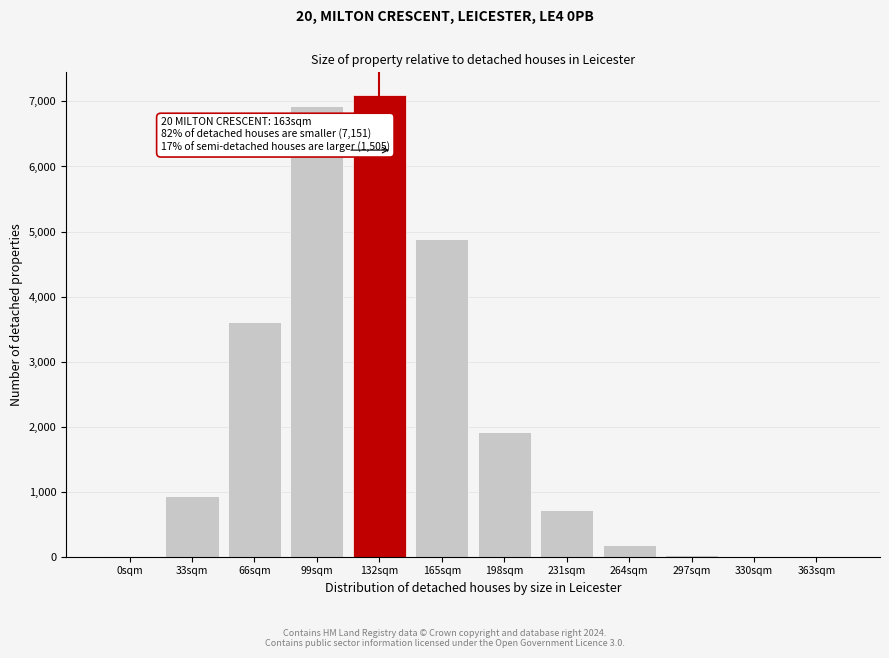

The value at 66sqm is 1253. True or false?

False